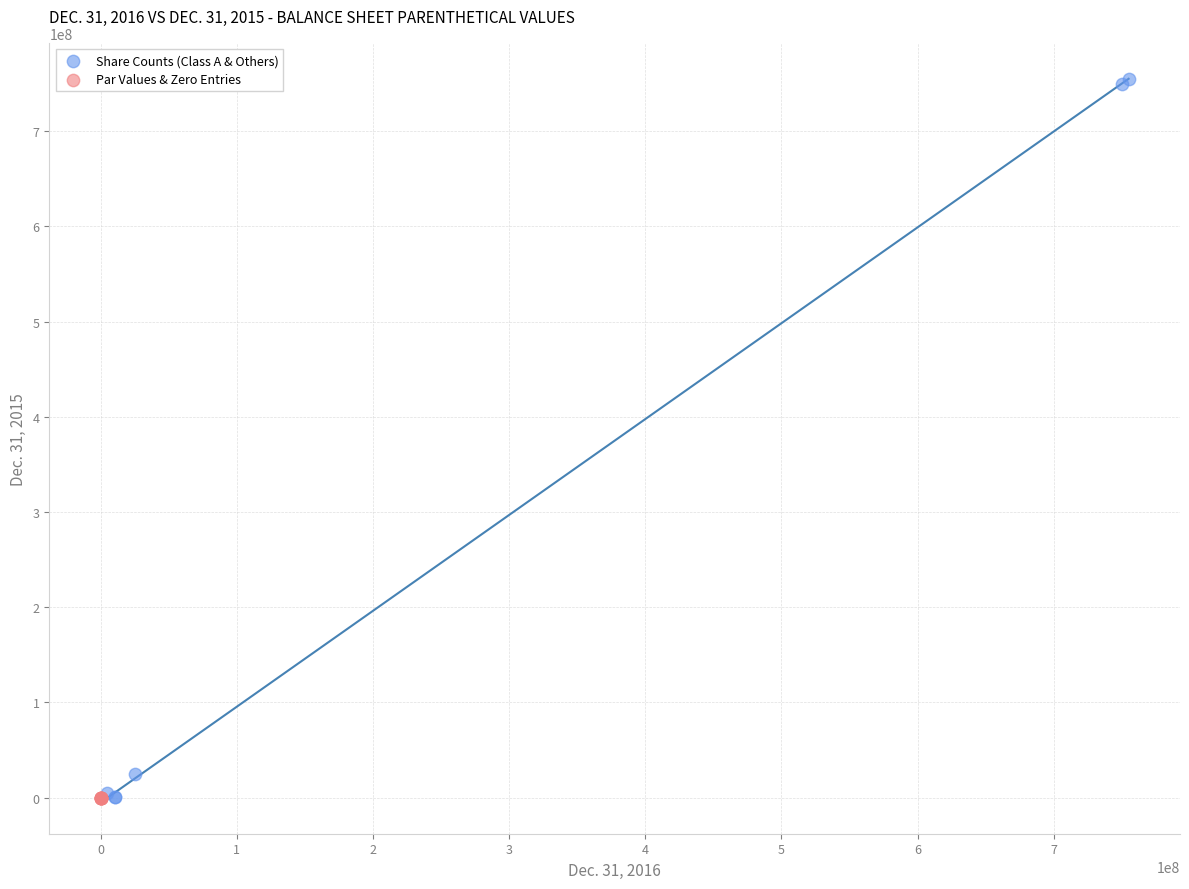

Which series contains the highest Y value?

Share Counts (Class A & Others)